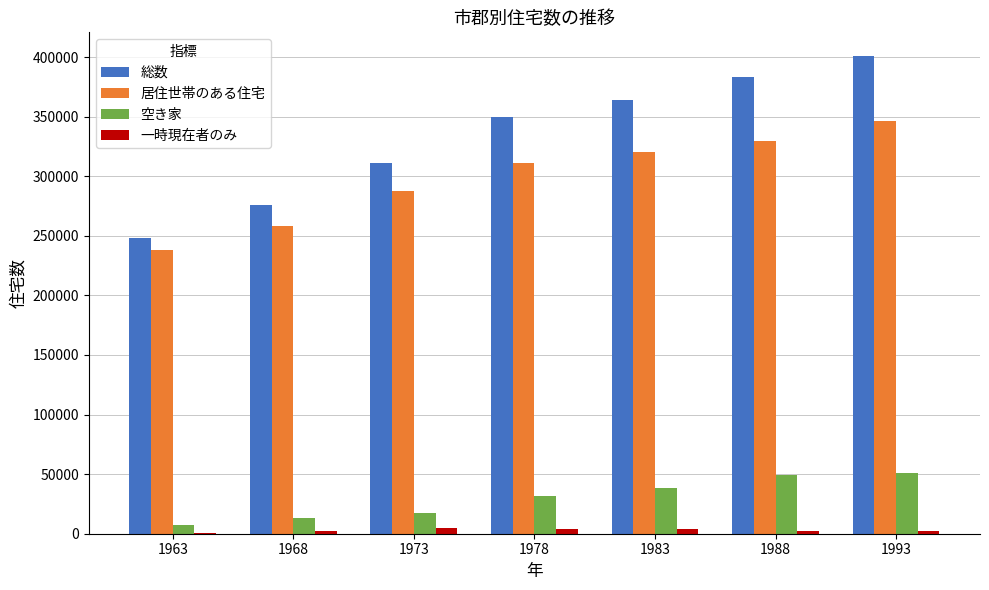

Is it true that 総数 equals 248000 at 1963?

True